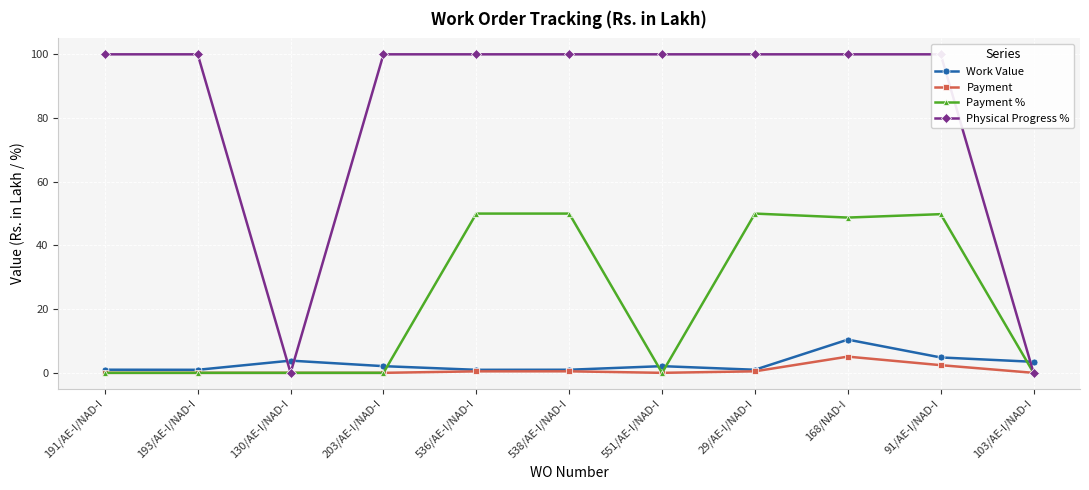

Which series ends up on top after the final intersection of Payment % and Work Value?

Work Value